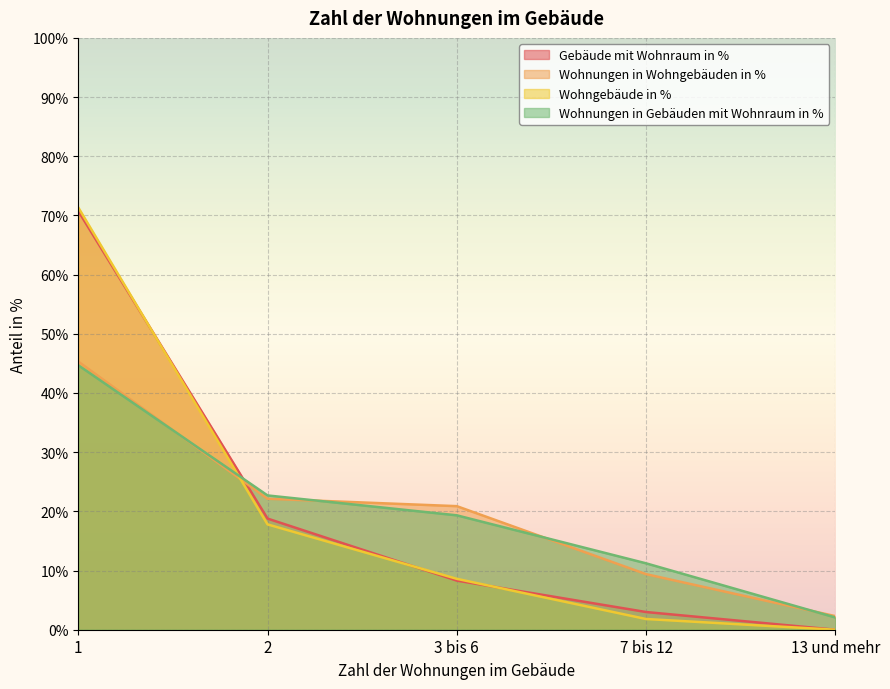

How many data points in Gebäude mit Wohnraum in % are above 8?

3